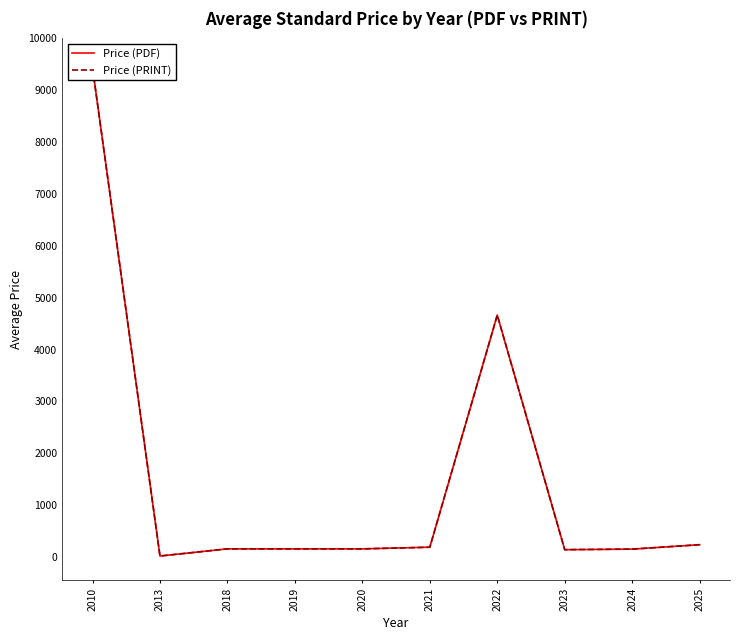

What is the maximum value shown in the chart?

9433.3